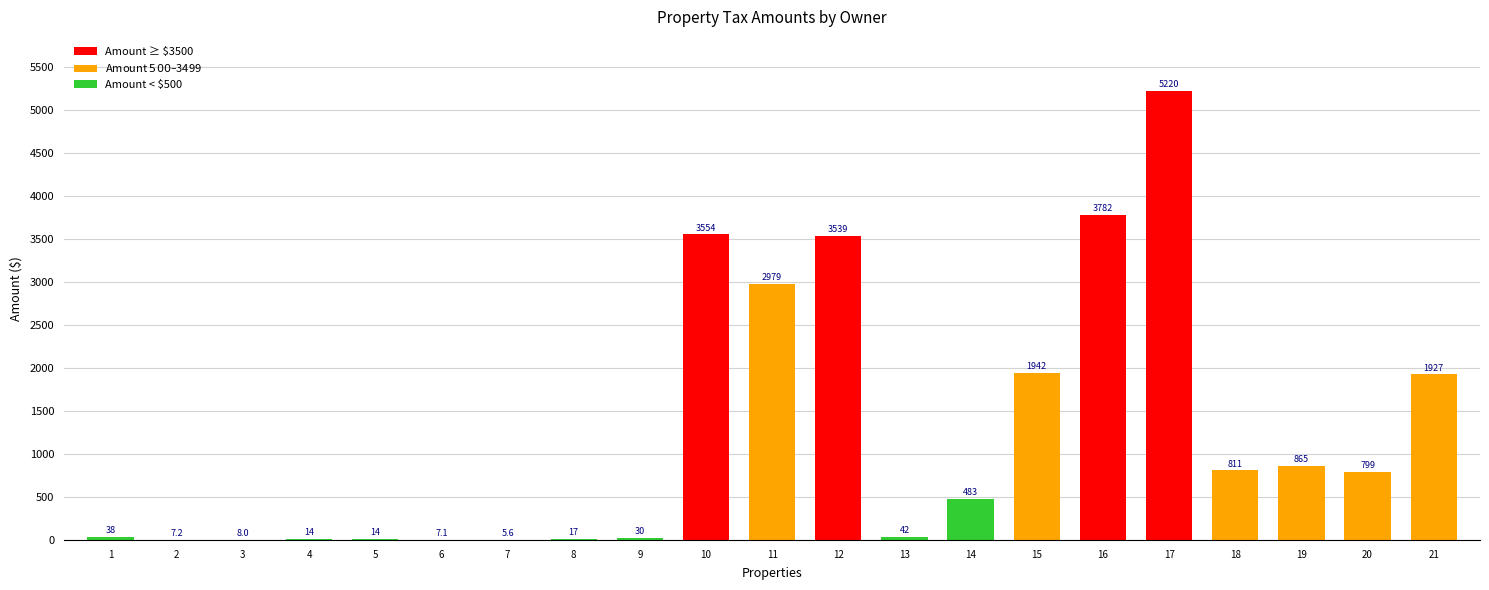

At which label does the data first exceed 482?

10